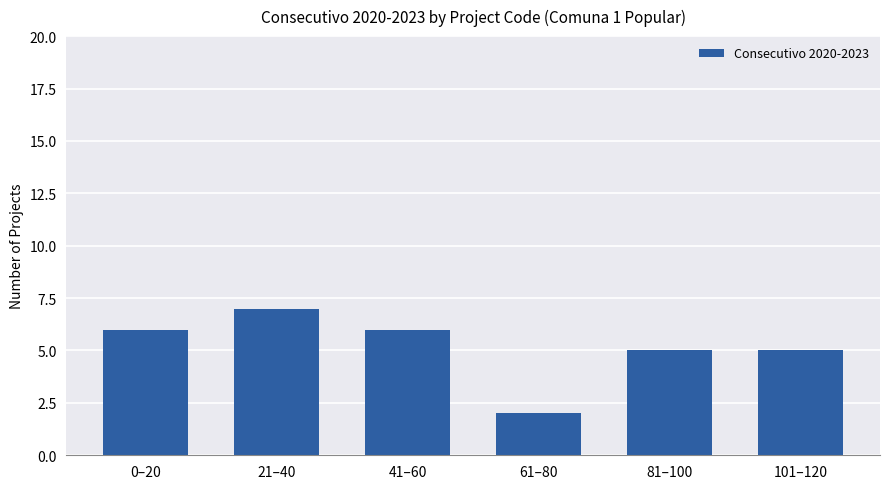

The value at 101–120 is 5. True or false?

True